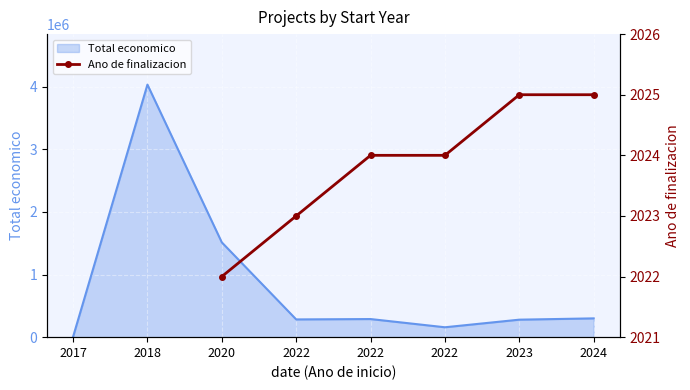

What is the minimum value shown in the chart?

2022